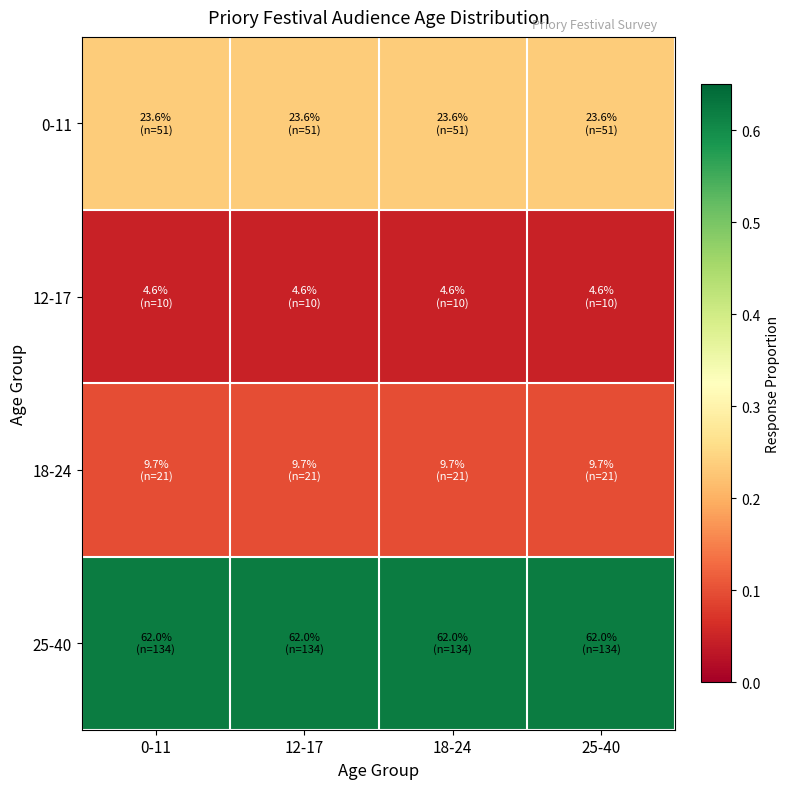

Between 25-40 and 12-17, which is larger?

25-40